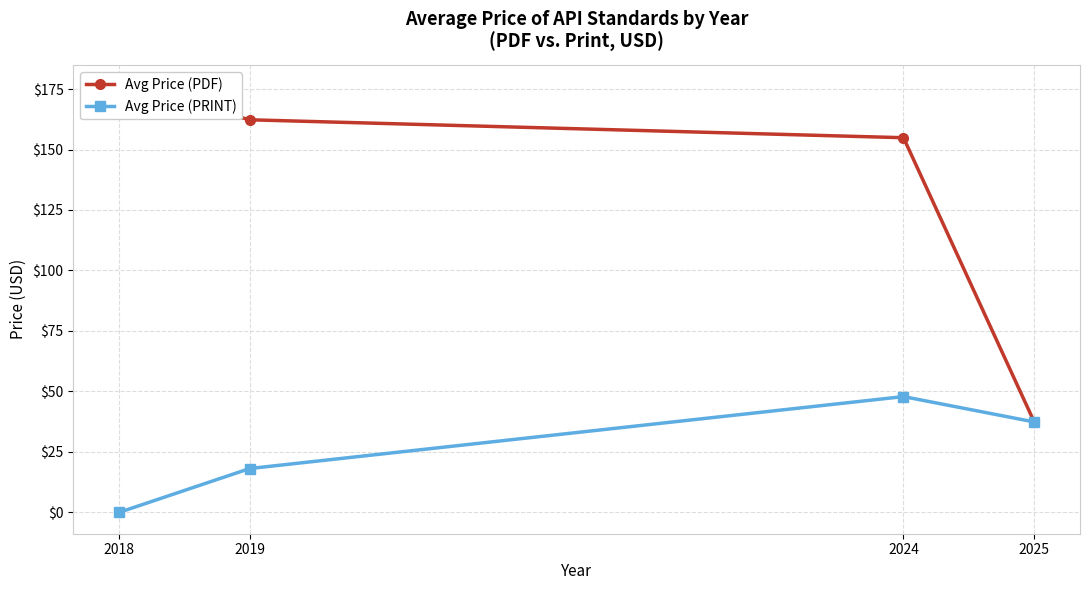

True or false: Avg Price (PRINT) has a value of 27.1 at 2024.

False